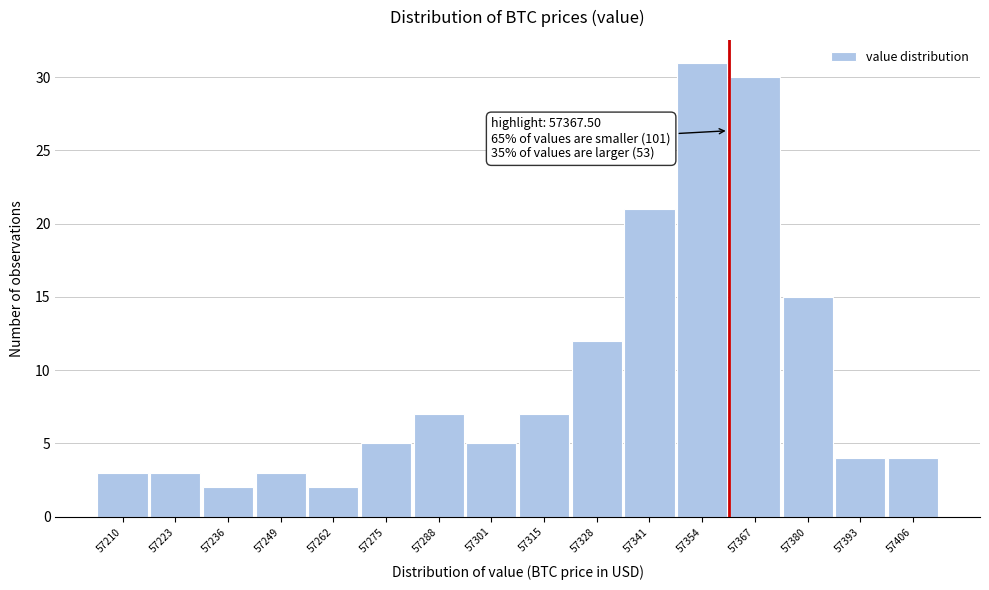

Reading left to right, list all the values displayed in this chart.

57210=3	57223=3	57236=2	57249=3	57262=2	57275=5	57288=7	57301=5	57315=7	57328=12	57341=21	57354=31	57367=30	57380=15	57393=4	57406=4